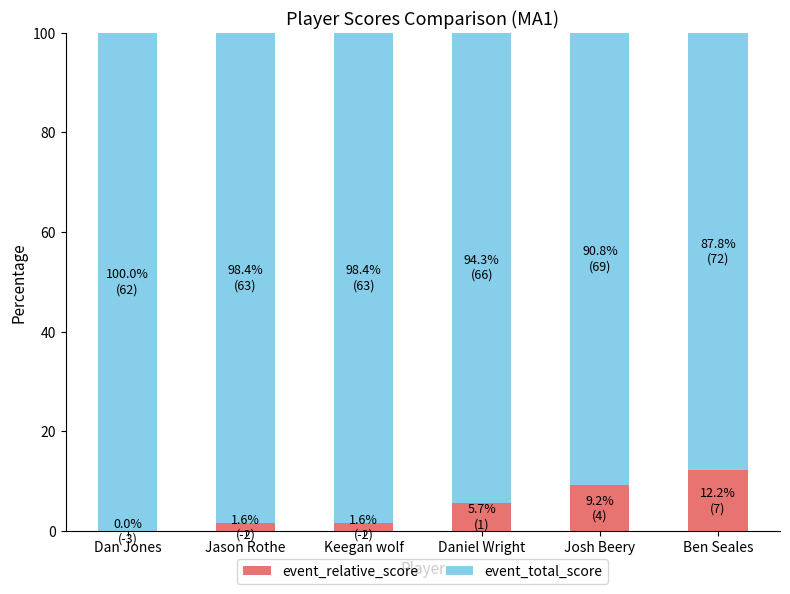

What is the sum of all event_relative_score values?

30.2